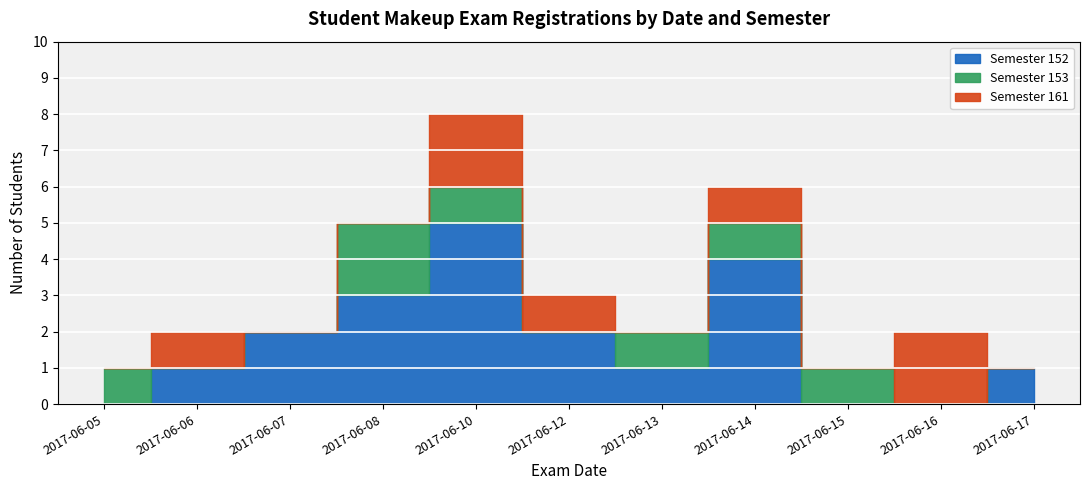

What is the approximate value of Semester 152 at 2017-06-07?

2